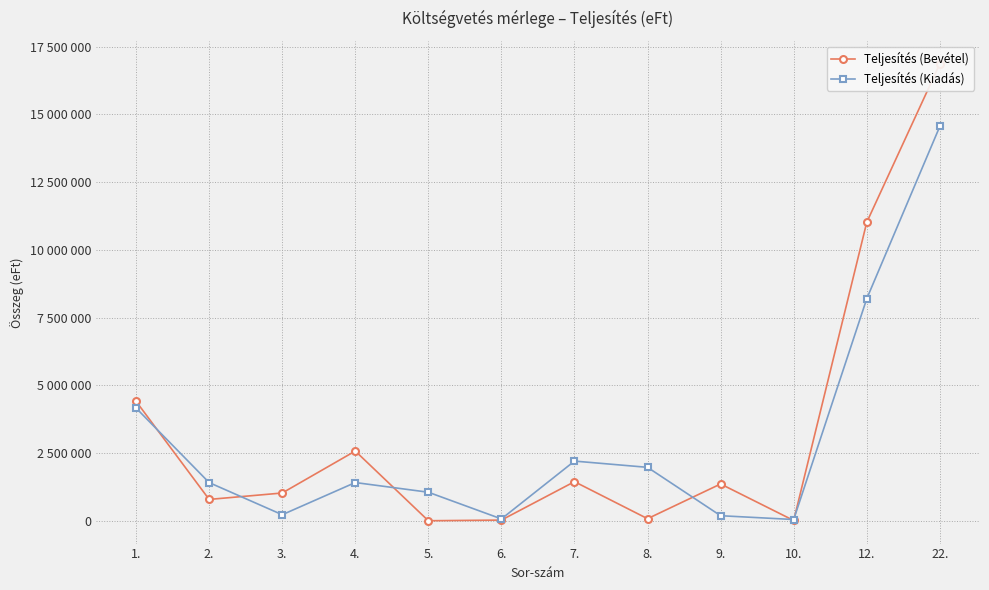

What is the label of the 8th point from the right?

5.